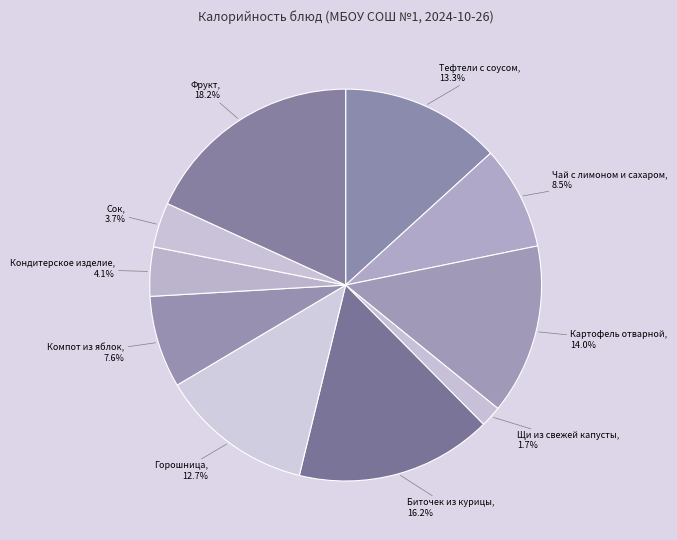

Combined, do Кондитерское изделие and Щи из свежей капусты account for over 50%?

No